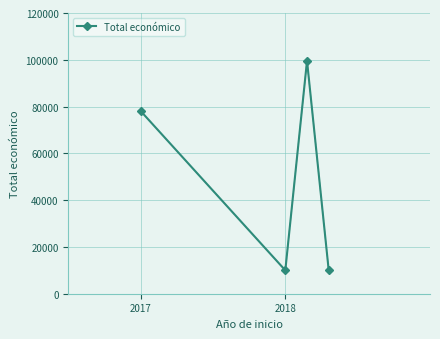

What is the minimum value shown in the chart?

10000